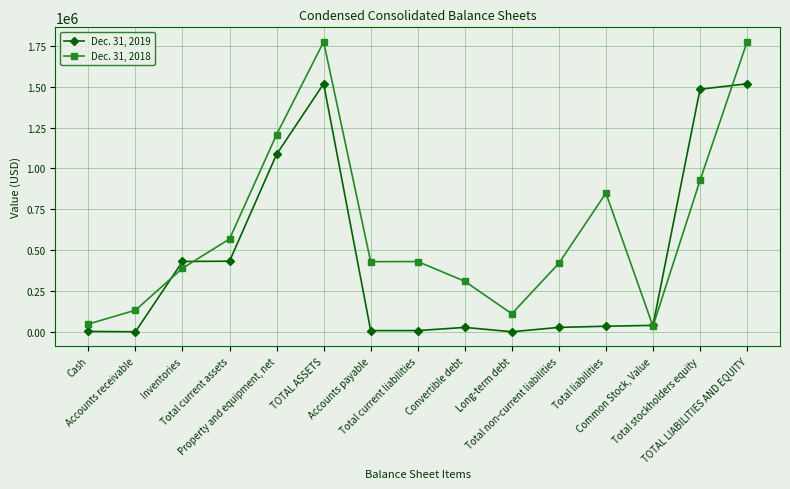

List the series in order of their peak value, lowest first.

Dec. 31, 2019, Dec. 31, 2018